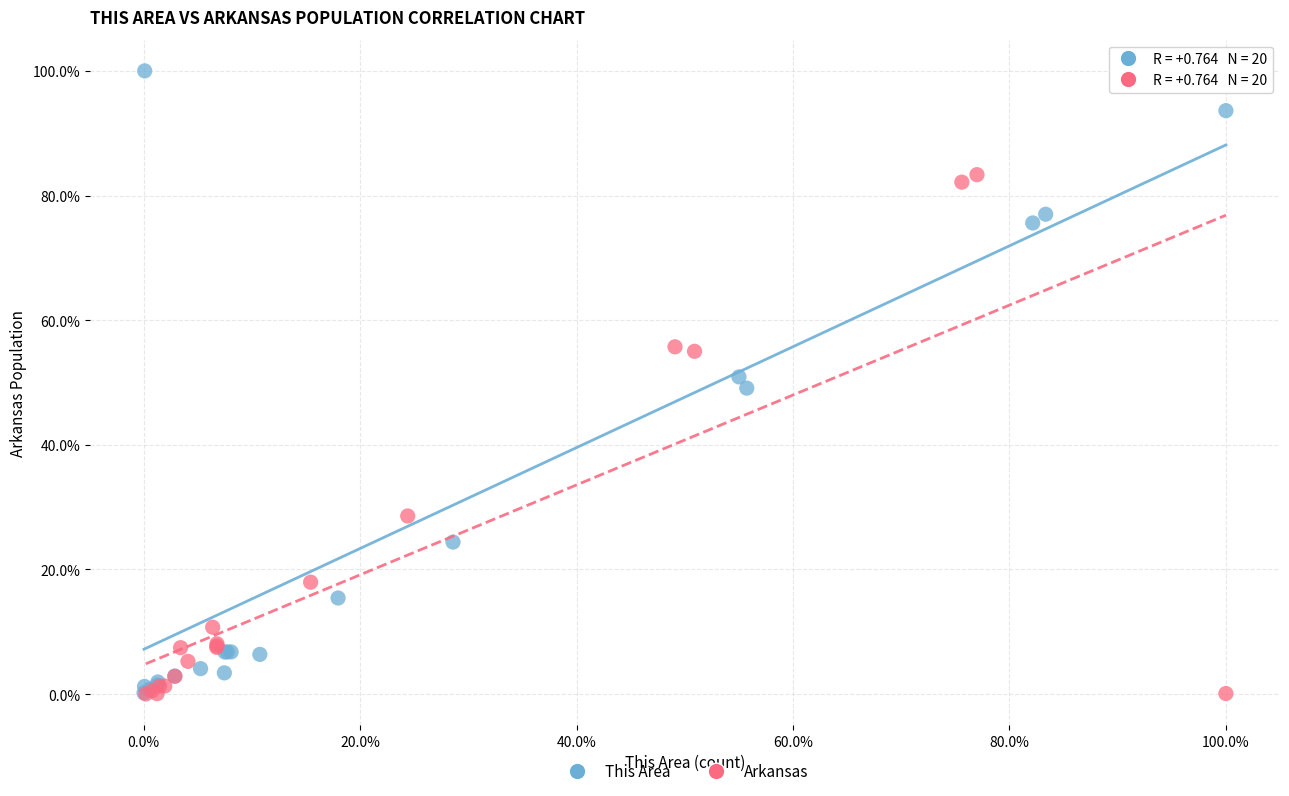

What are all the series names shown in the legend?

This Area, Arkansas